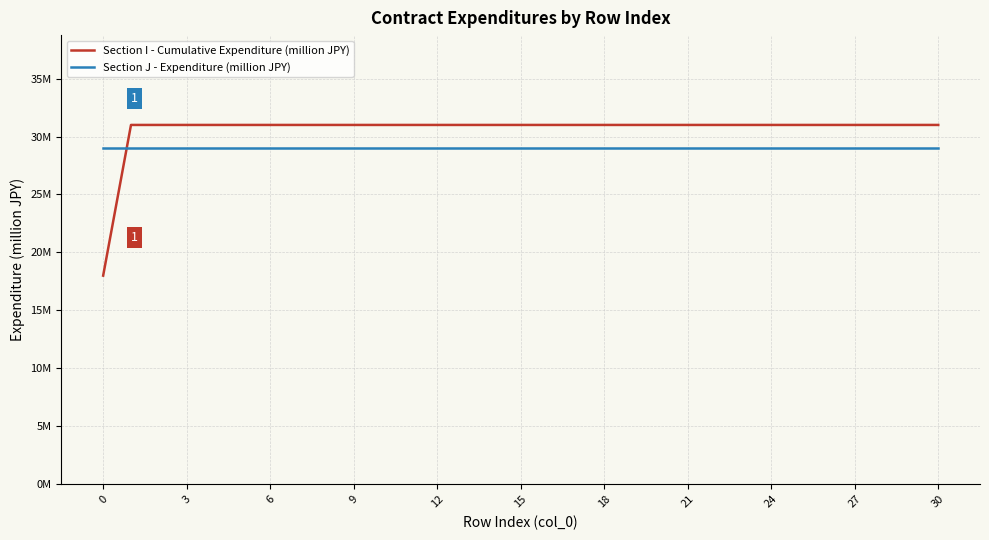

What are all the series names shown in the legend?

Section I - Cumulative Expenditure (million JPY), Section J - Expenditure (million JPY)